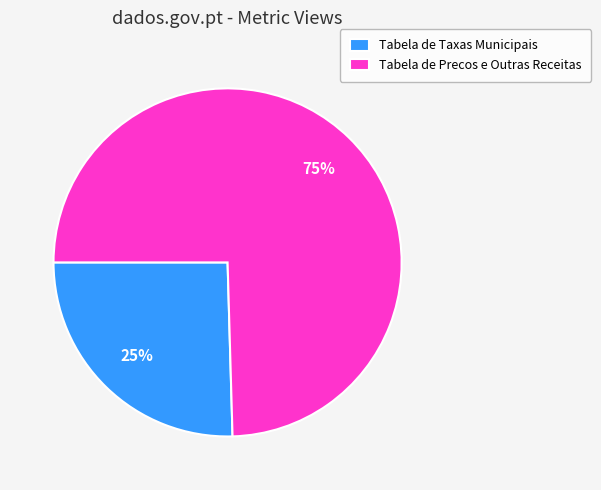

To the nearest percent, what is the average slice percentage?

50%